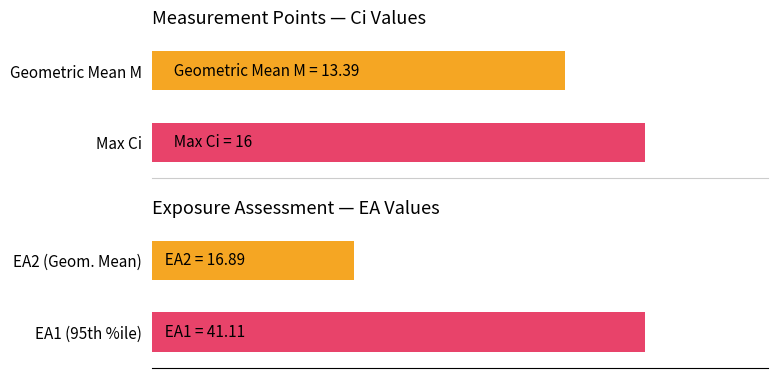

Are the bars horizontal?

Yes